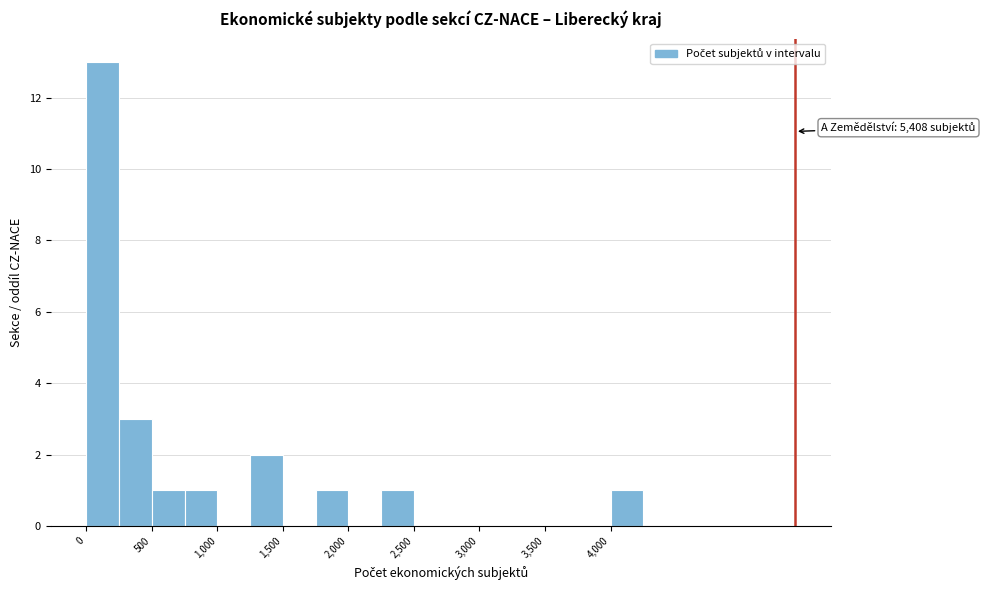

Which range on the x-axis has the tallest bar?

0 to 250